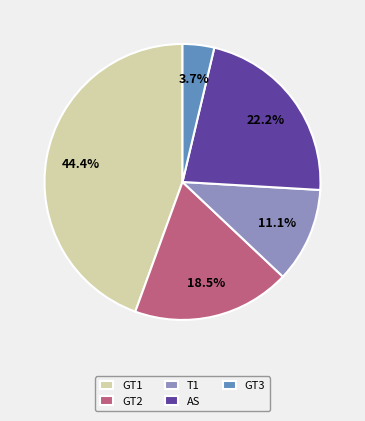

Rank the categories by value from highest to lowest.

GT1, AS, GT2, T1, GT3